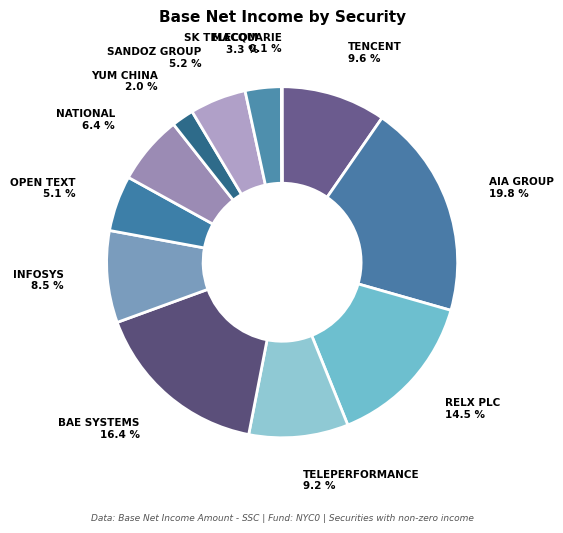

Is there a majority slice in this chart?

No